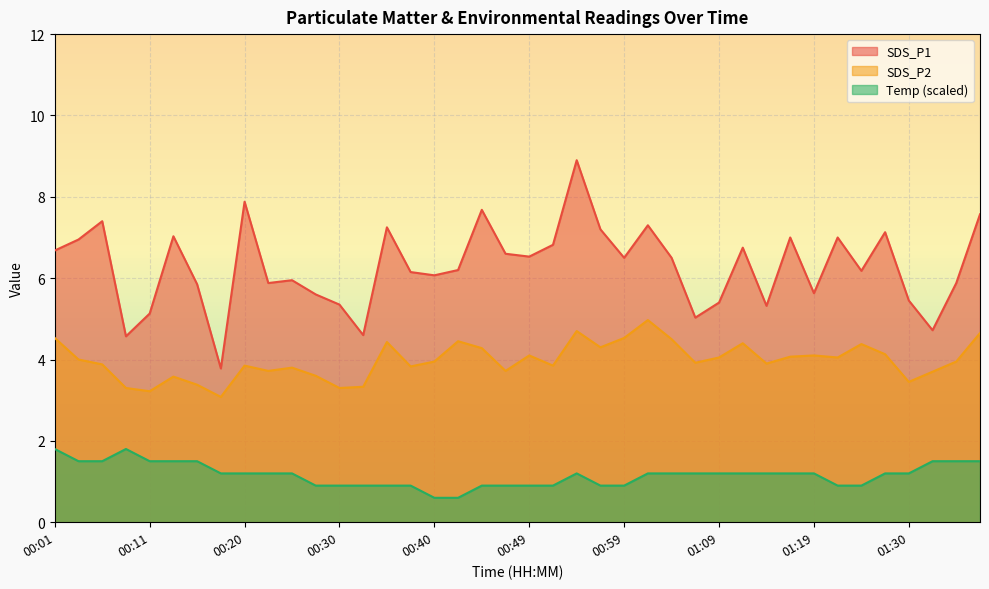

What is the difference between the SDS_P2 values at 00:13 and 01:35?

0.4